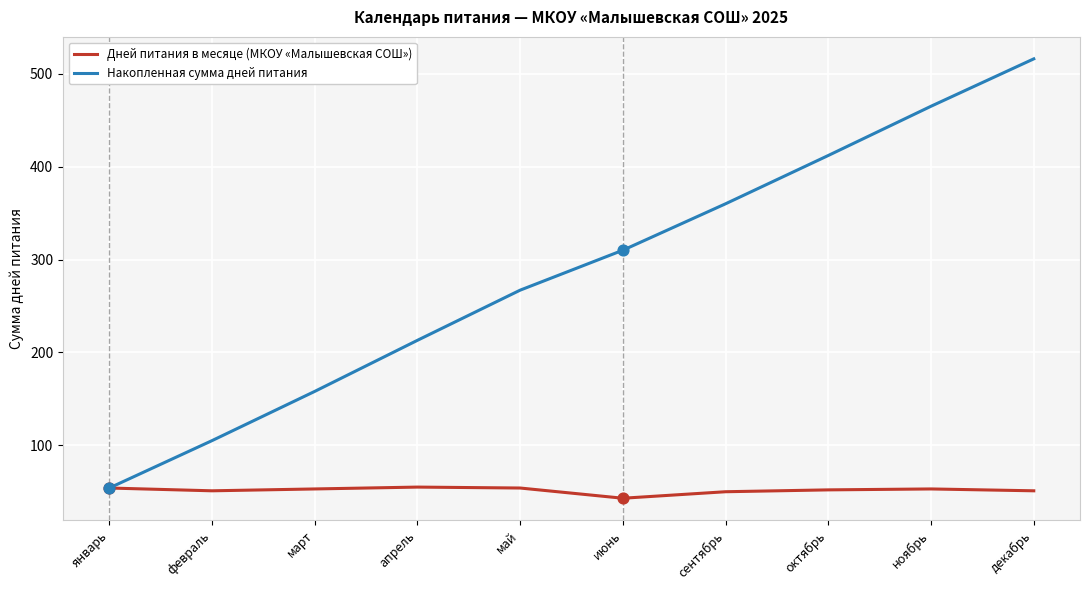

Which series has the largest total across all categories?

Накопленная сумма дней питания